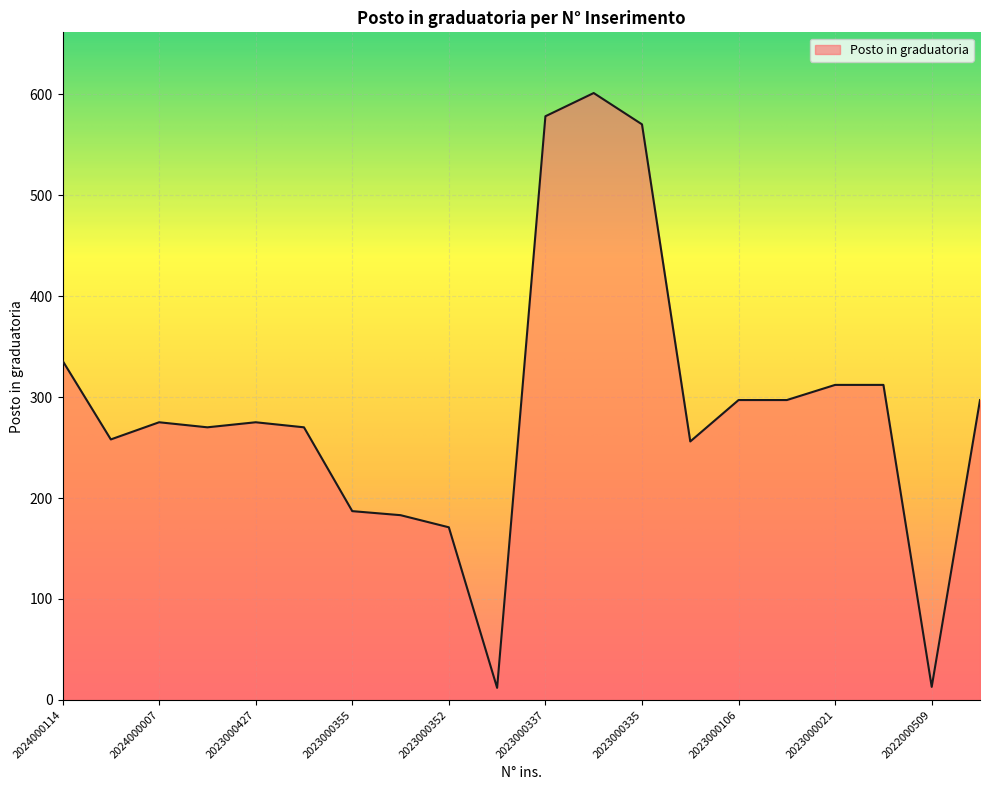

What is the greatest value displayed?

601